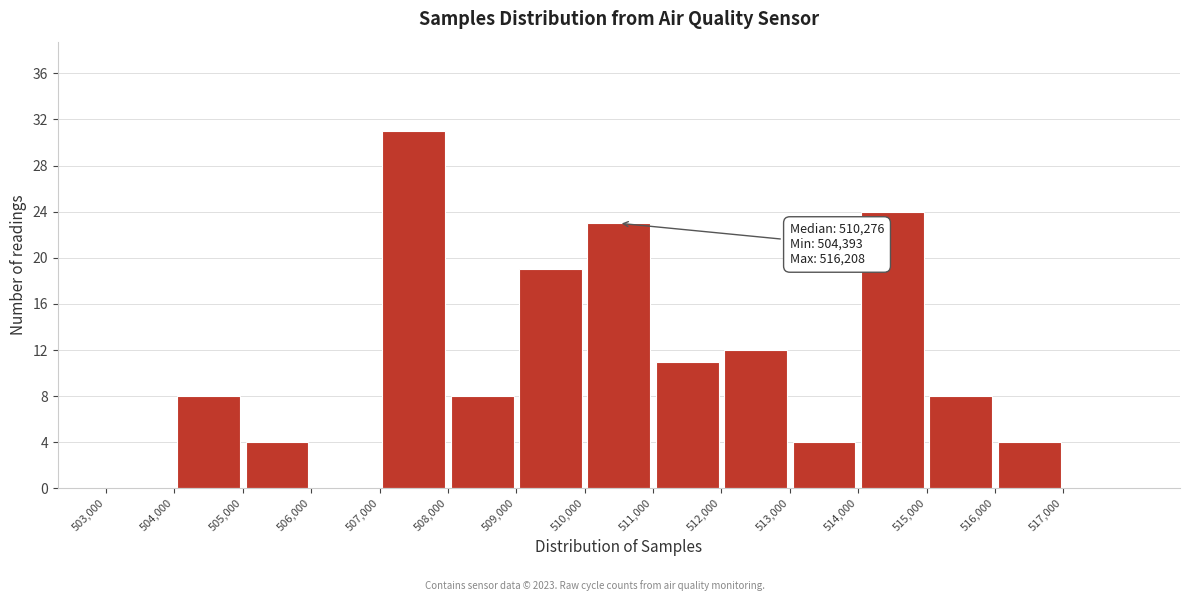

Over which range of the x-axis is the bar tallest?

507000 to 508000